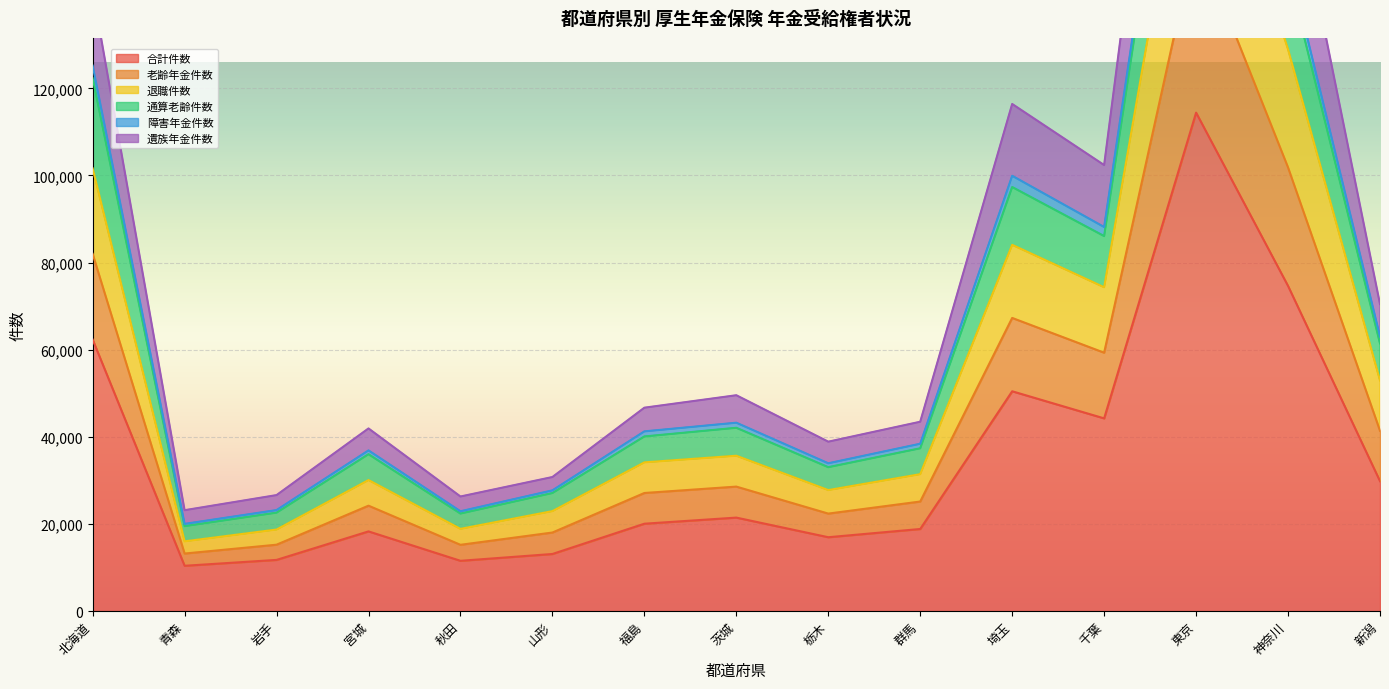

What is the label of the 7th point from the left?

福島